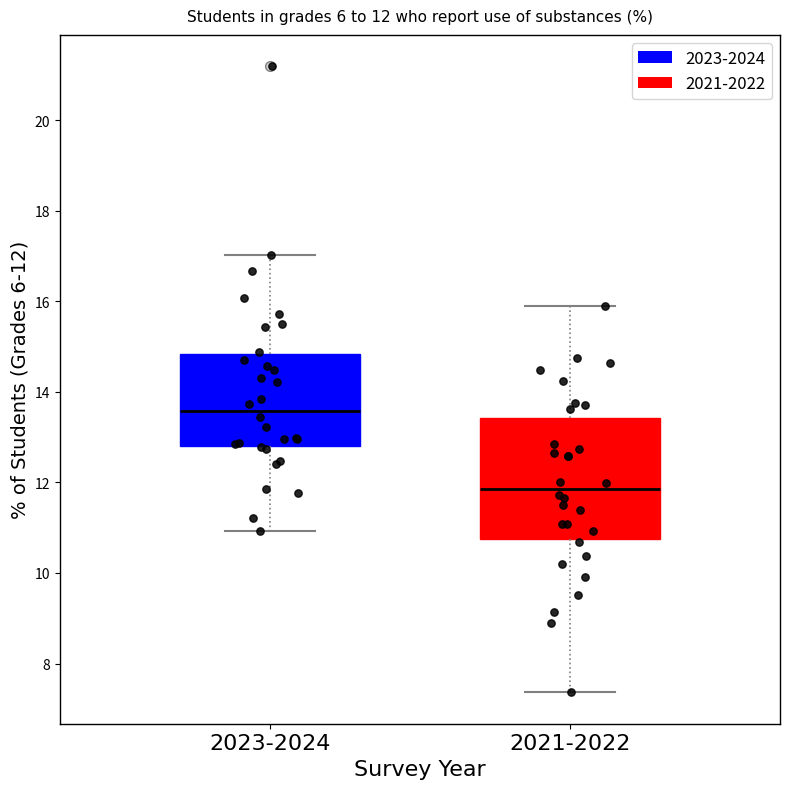

Which box is the tallest, from its lower edge to its upper edge?

2021-2022